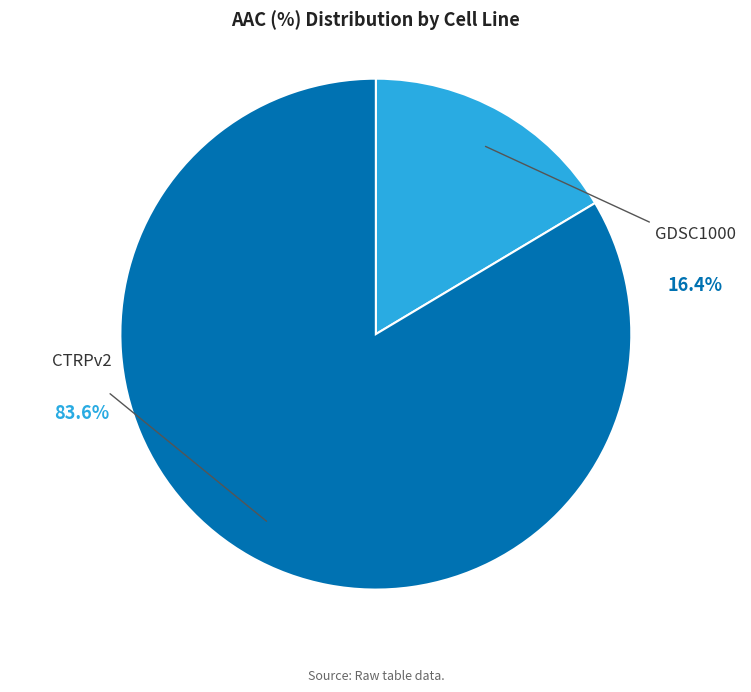

True or false: CTRPv2 accounts for 92% of the total.

False